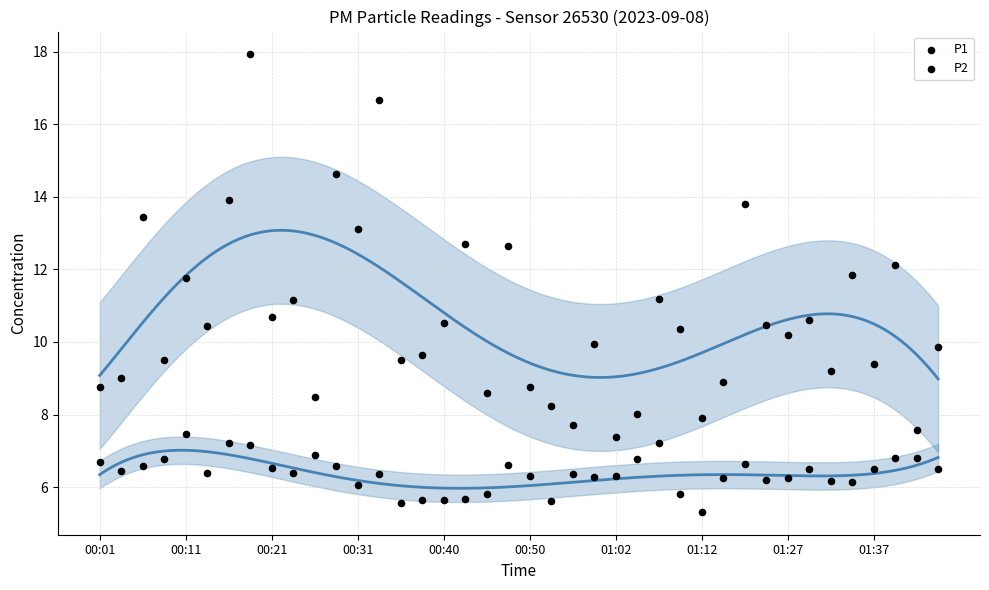

Is the value of P2 at 00:48 greater than the value of P1 at 00:18?

No